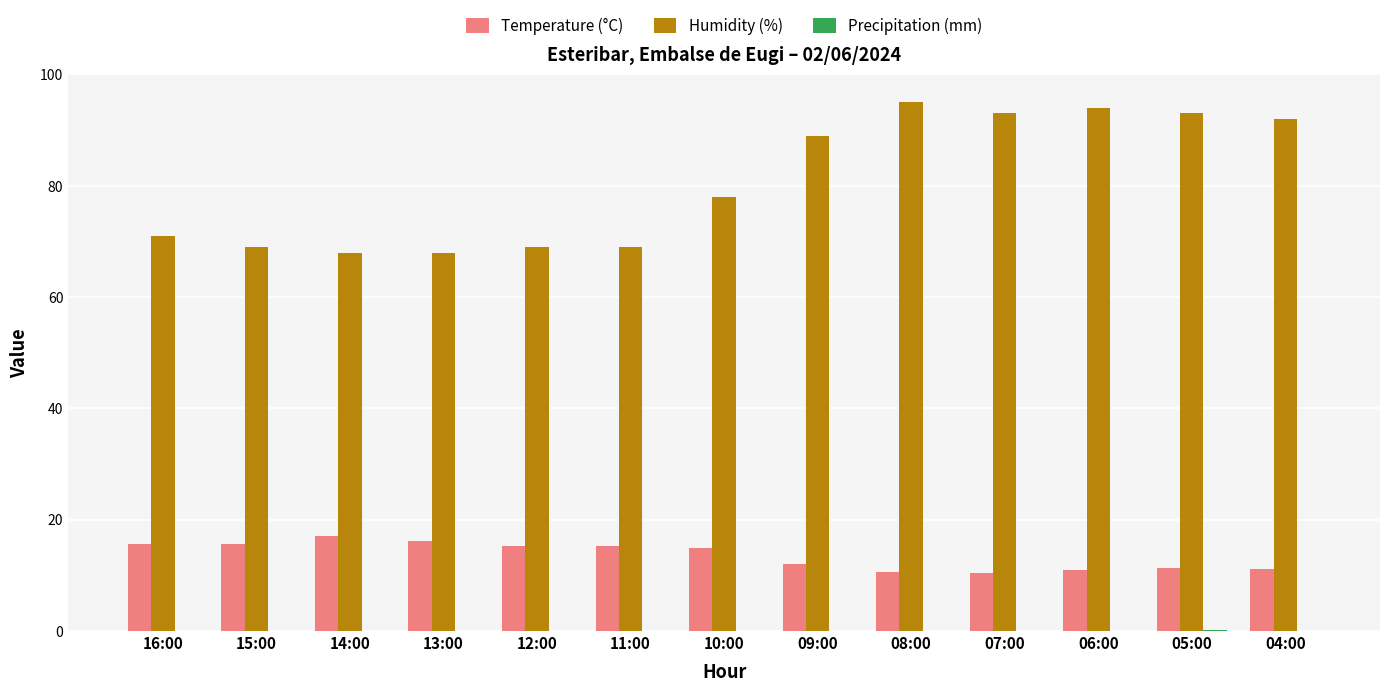

Is it true that Temperature (°C) equals 11.1 at 04:00?

True